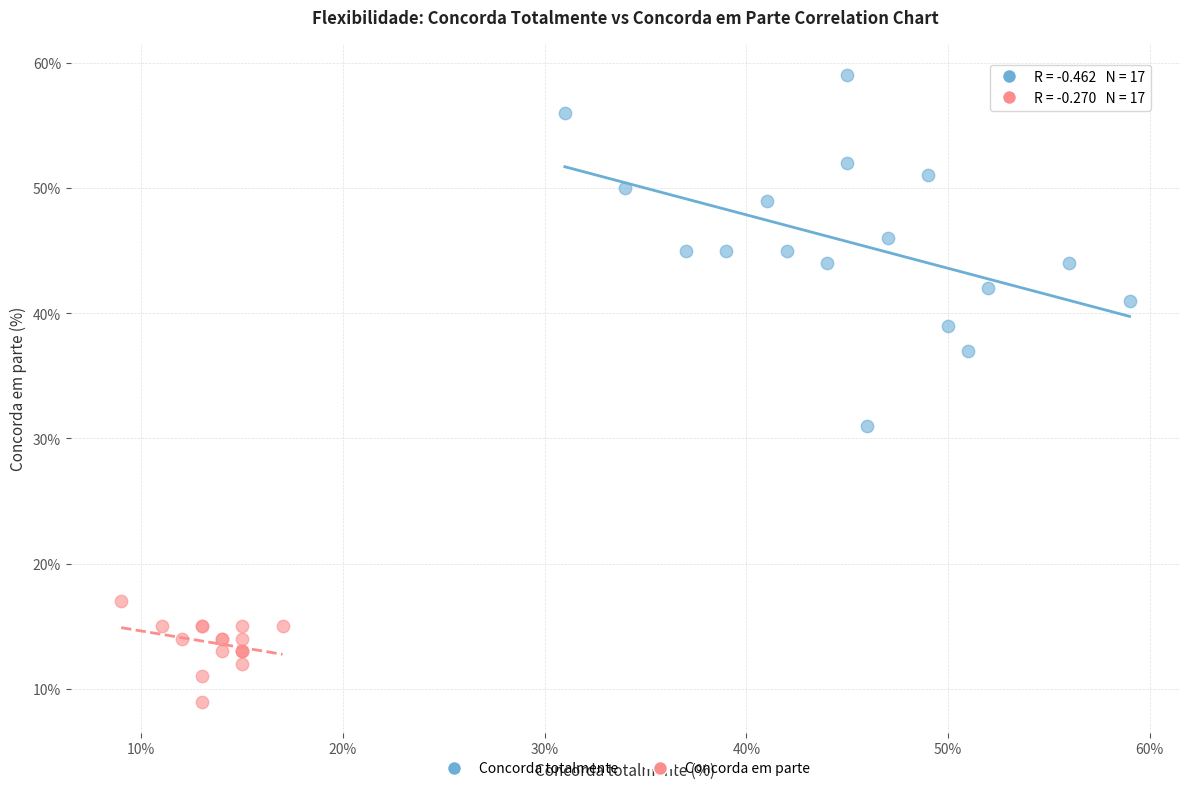

Which series contains the highest Y value?

Concorda totalmente